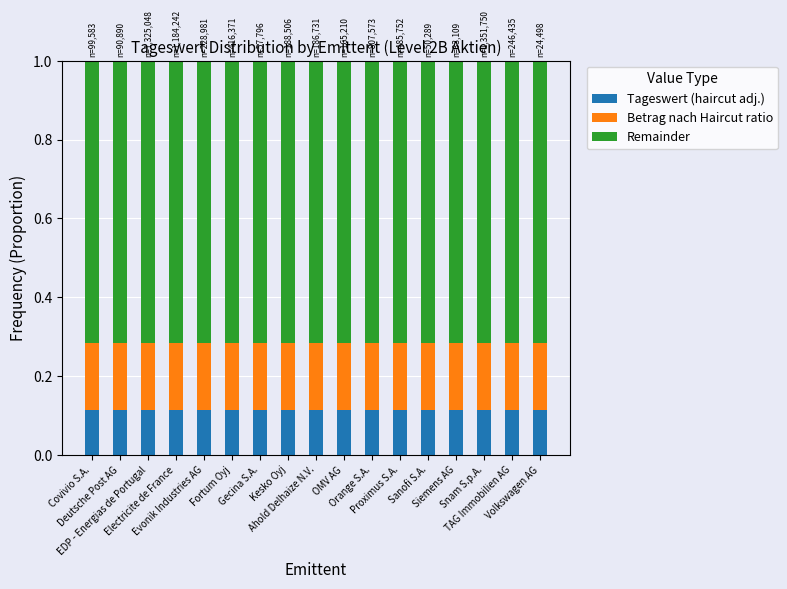

What is the sum of all Tageswert (haircut adj.) values?

1.9